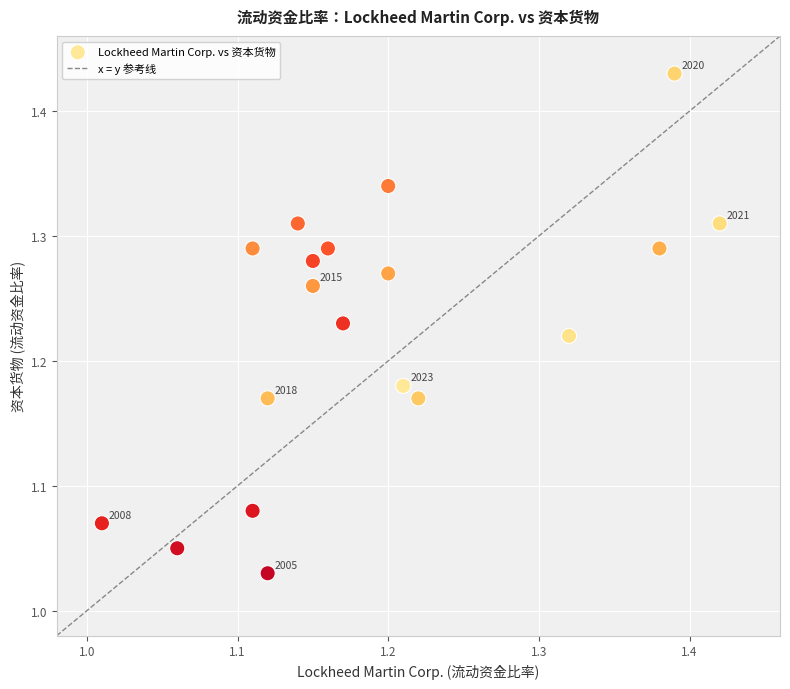

What is the range of X values (max minus min)?

0.4